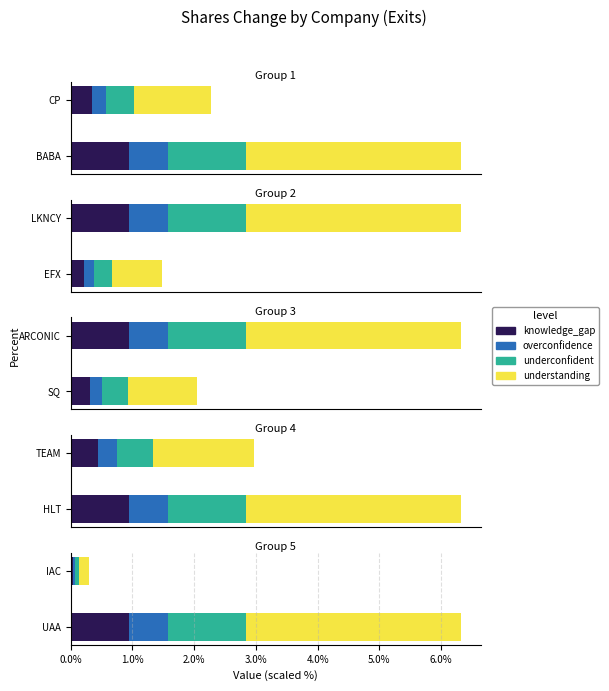

Does the chart contain any negative values?

No